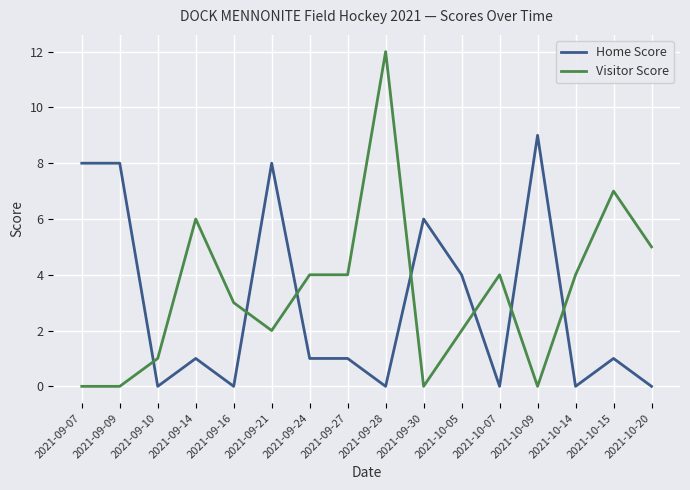

What are all the series names shown in the legend?

Home Score, Visitor Score